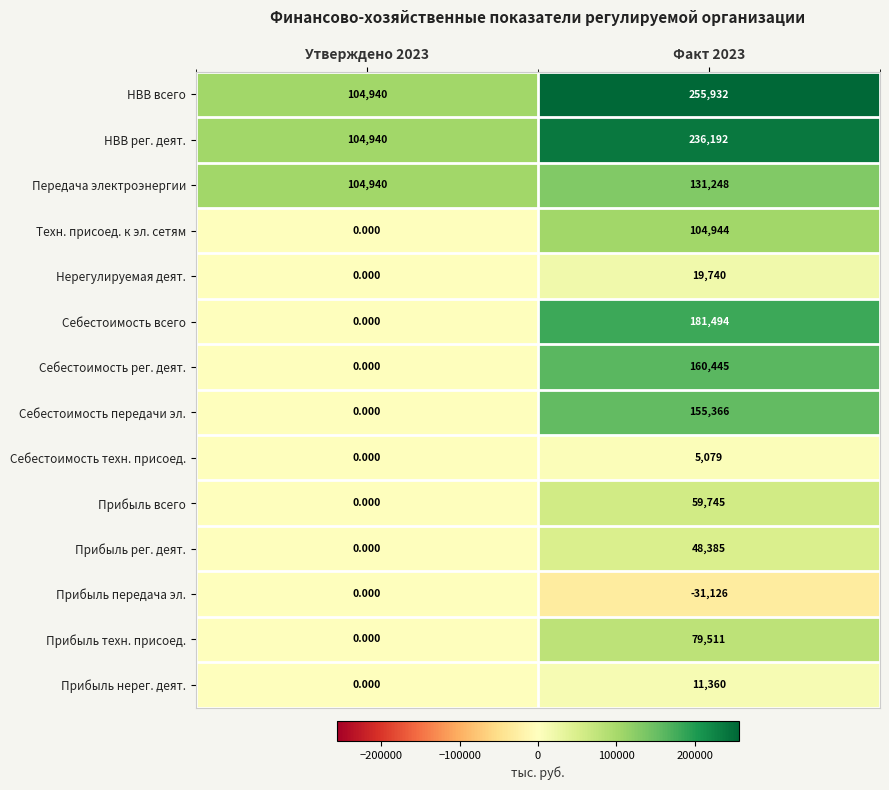

Rank the series at Факт 2023 from lowest to highest value.

Прибыль передача эл., Себестоимость техн. присоед., Прибыль нерег. деят., Нерегулируемая деят., Прибыль рег. деят., Прибыль всего, Прибыль техн. присоед., Техн. присоед. к эл. сетям, Передача электроэнергии, Себестоимость передачи эл., Себестоимость рег. деят., Себестоимость всего, НВВ рег. деят., НВВ всего